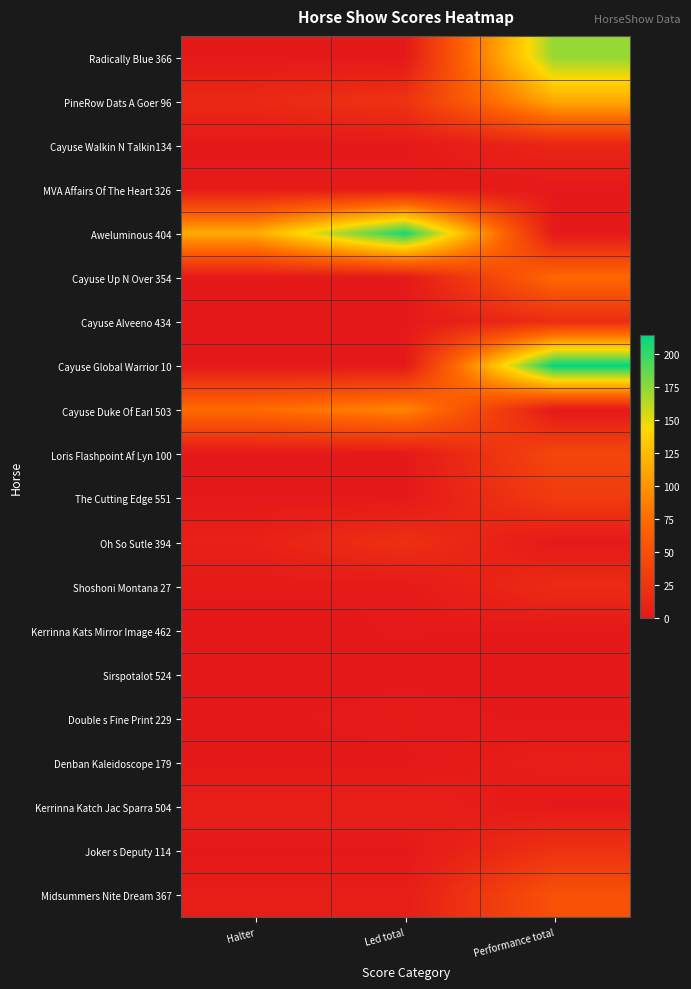

How many data points does each series have?

3